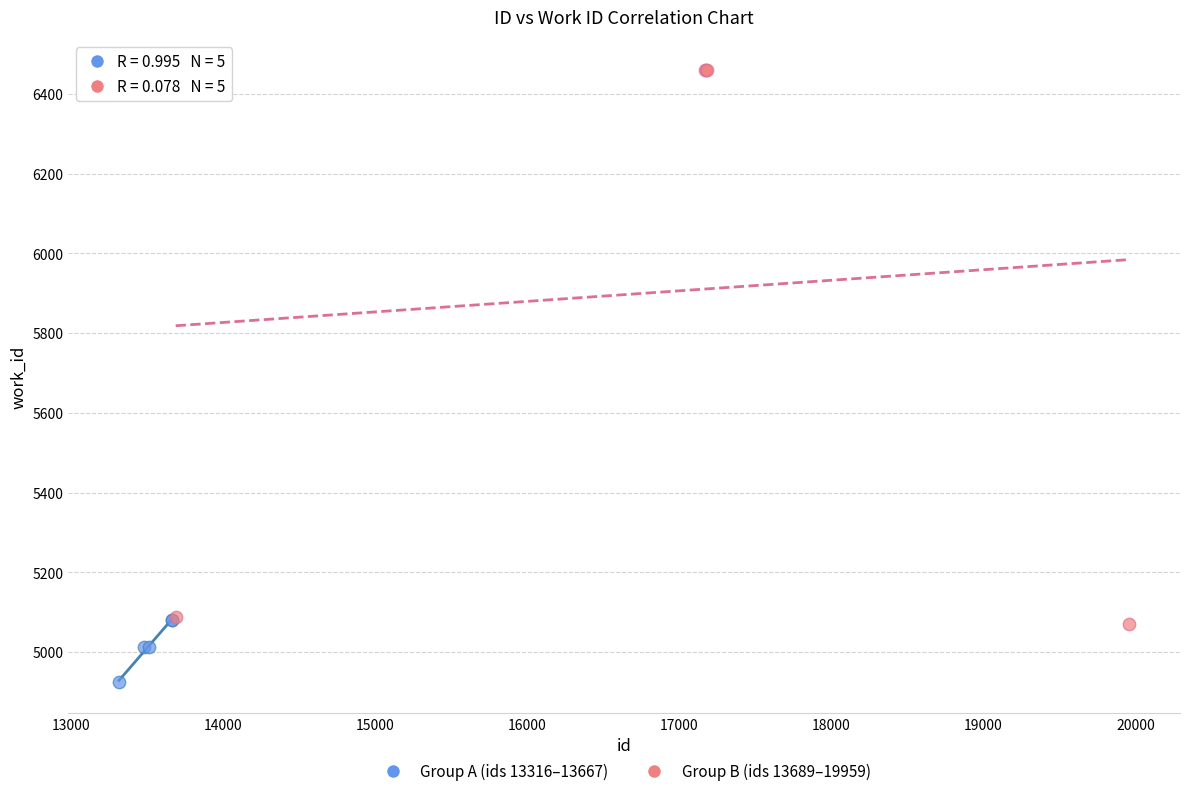

Which series has the largest Y range (max minus min)?

Group B (ids 13689–19959)